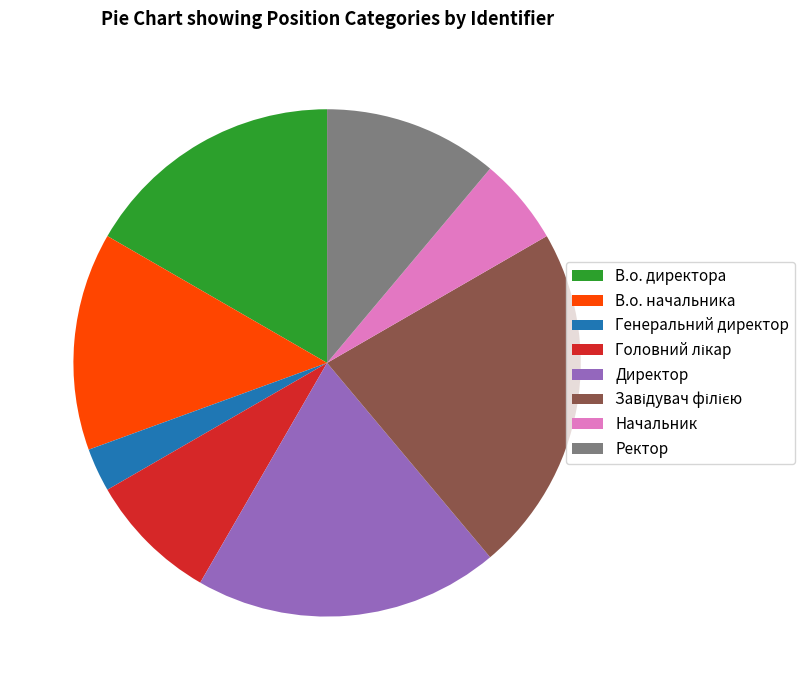

What is the smallest slice in the pie chart?

Генеральний директор